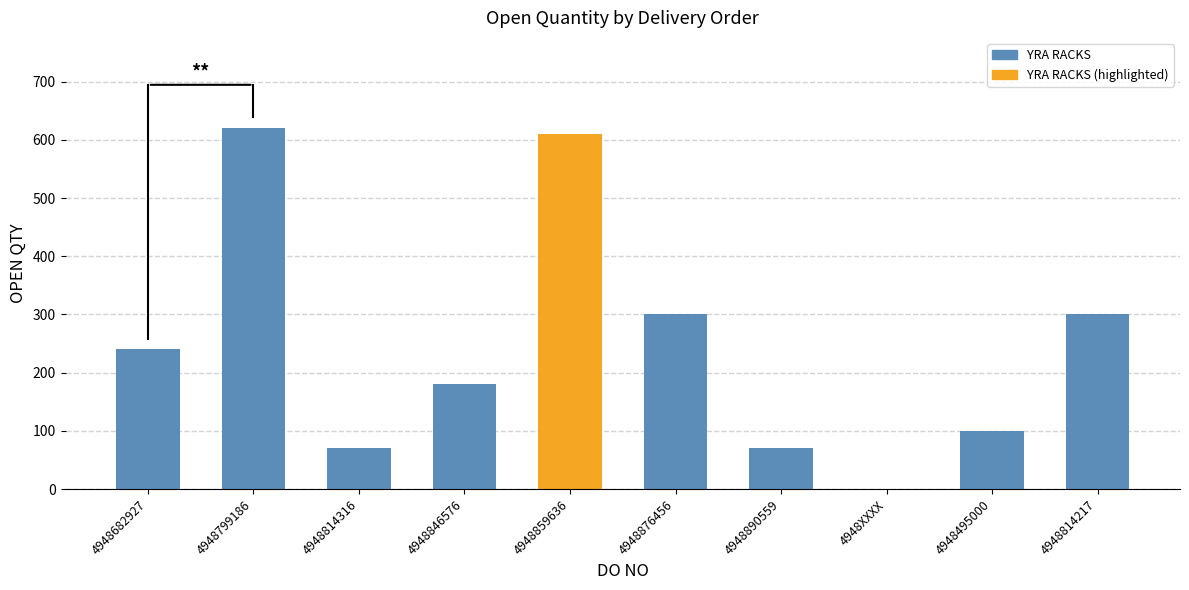

What is the greatest value displayed?

620